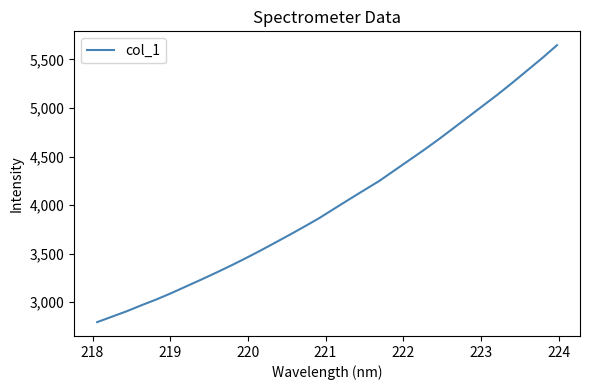

Does the chart have visible grid lines?

No